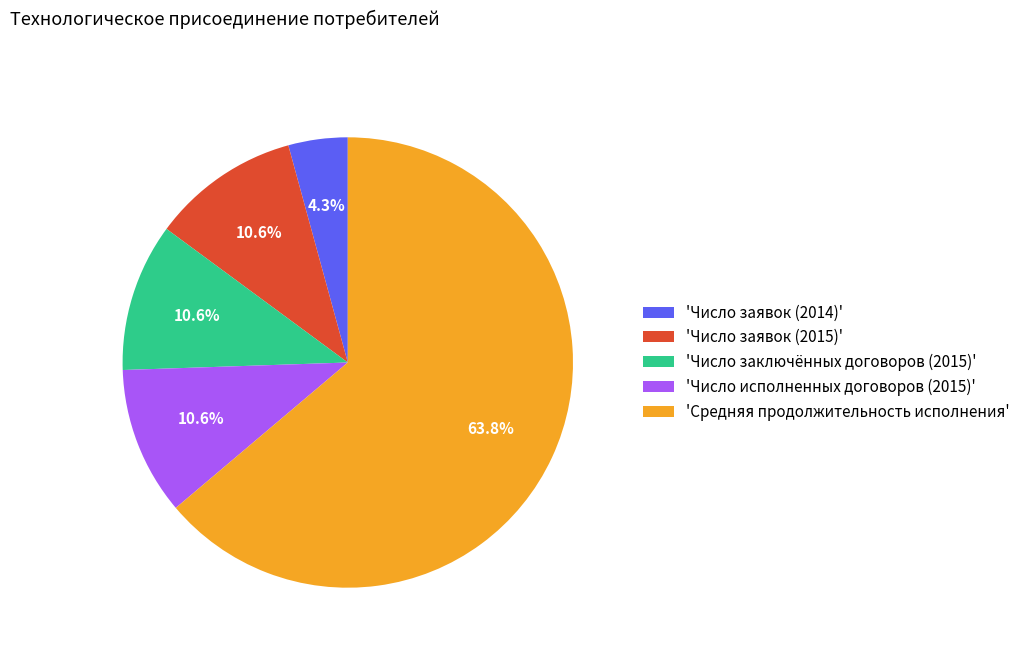

Combined, do 'Средняя продолжительность исполнения' and 'Число заявок (2015)' account for over 50%?

Yes